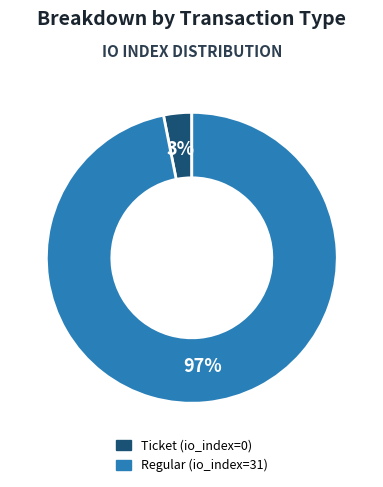

Rank the categories by value from lowest to highest.

Ticket (io_index=0), Regular (io_index=31)